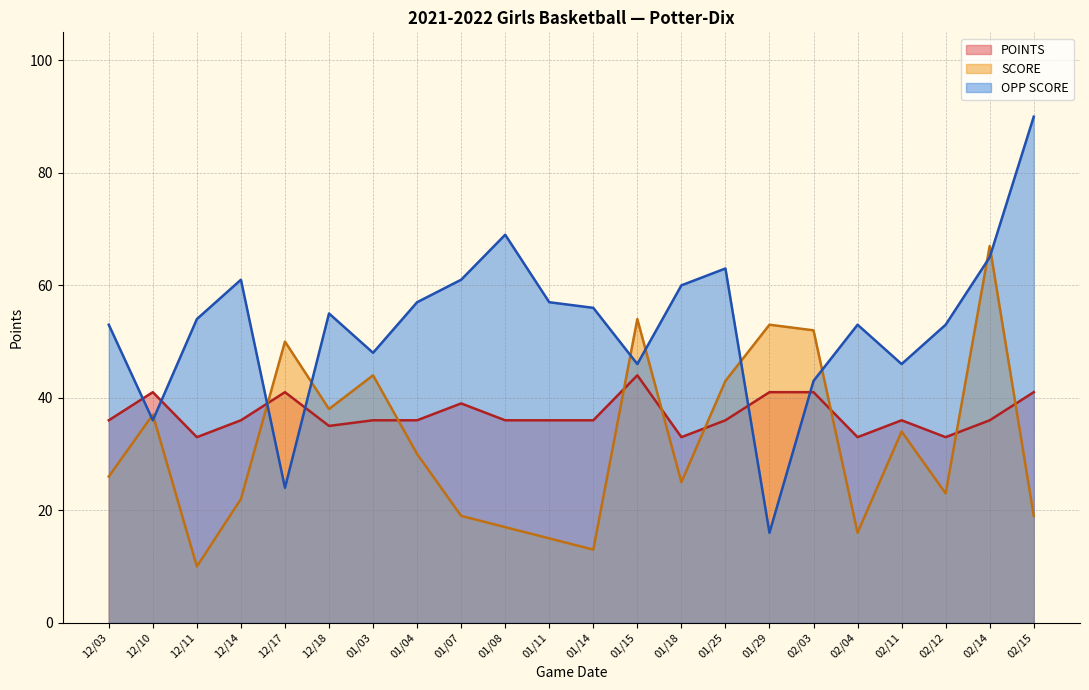

True or false: OPP_SCORE has more than 2 points higher than both neighbors.

True